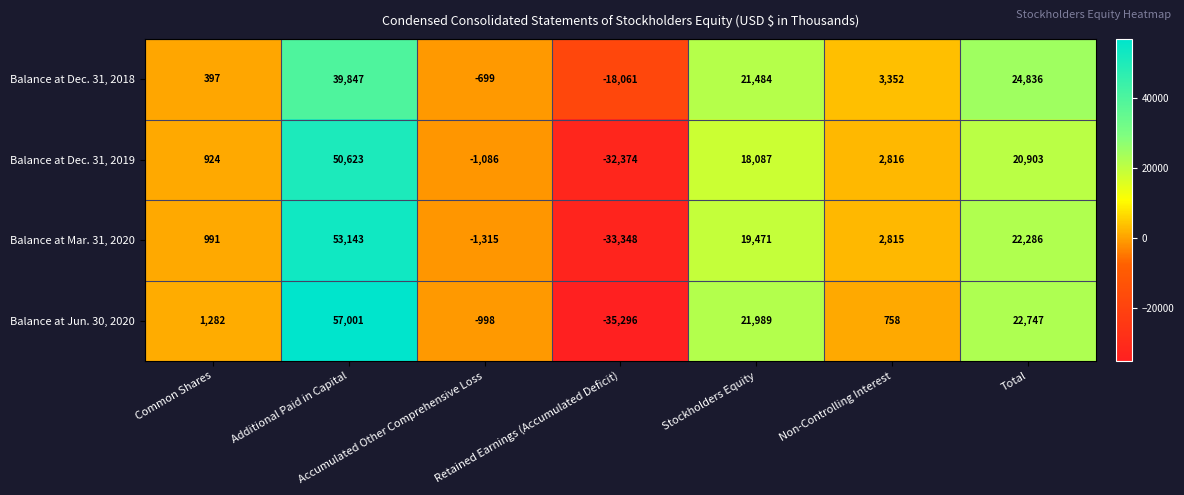

At which label is Balance at Mar. 31, 2020 closest to 9897?

Non-Controlling Interest